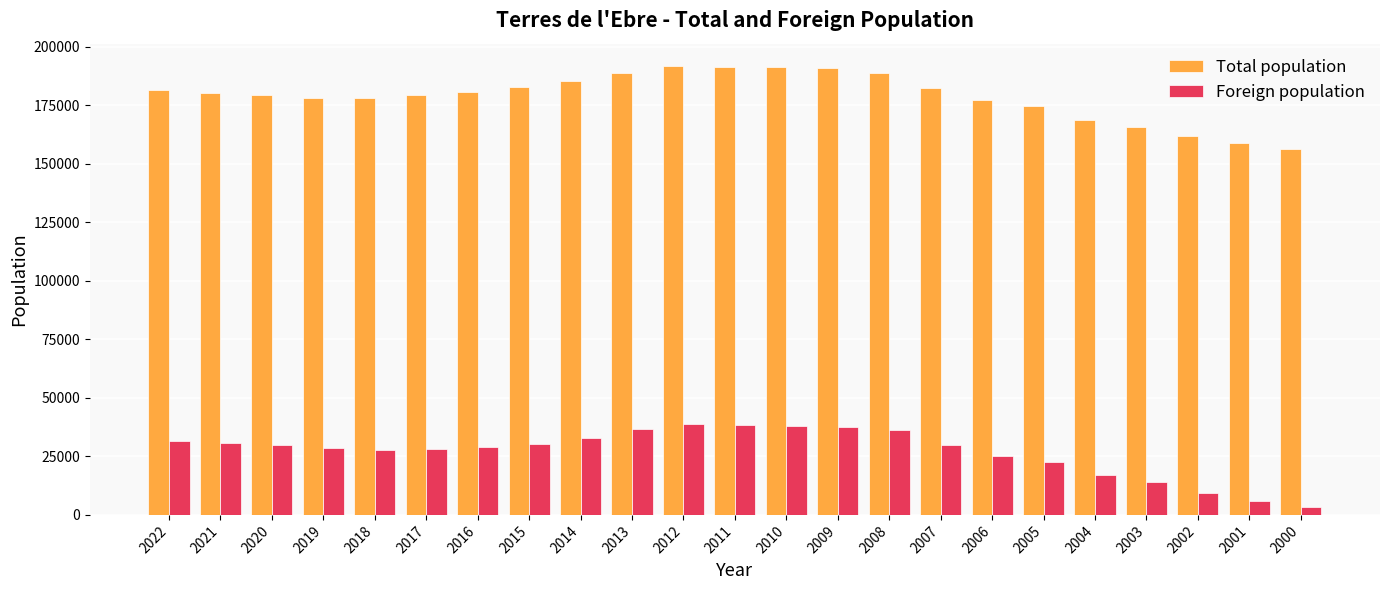

What are all the series names shown in the legend?

Total population, Foreign population